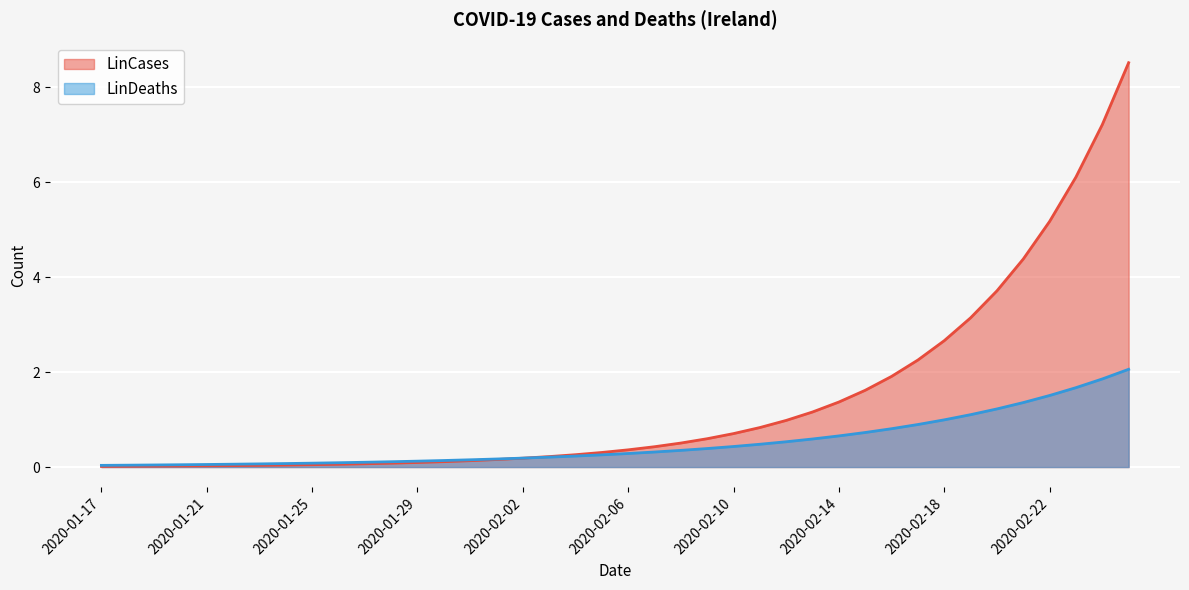

What is the difference between the maximum and minimum values in the LinDeaths series?

2.0